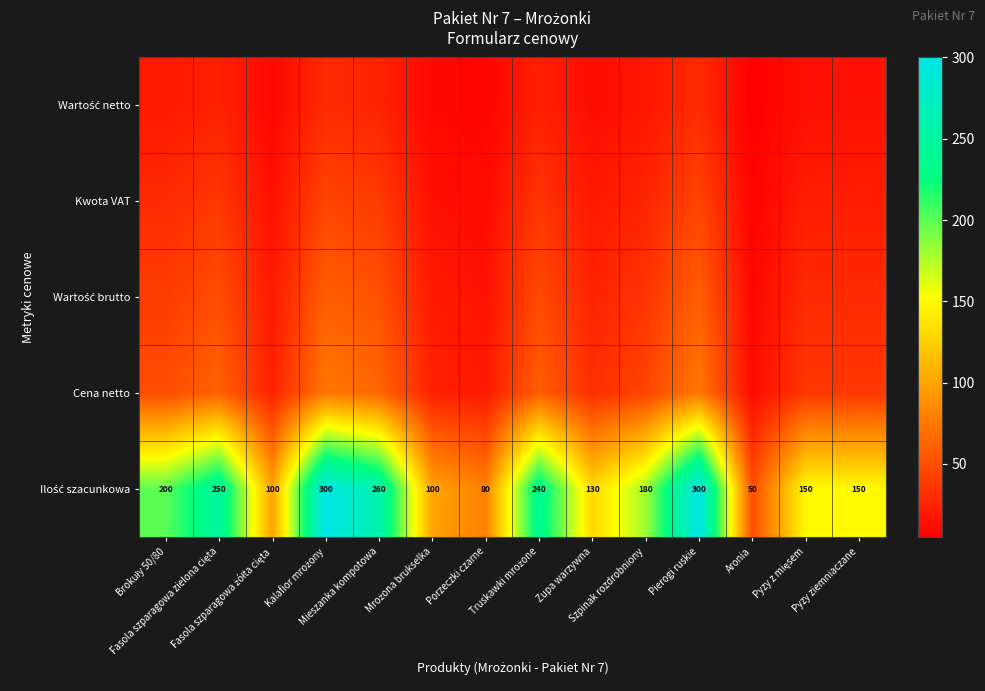

What is the difference between the Wartość brutto values at Pierogi ruskie and Fasola szparagowa zielona cięta?

10.0